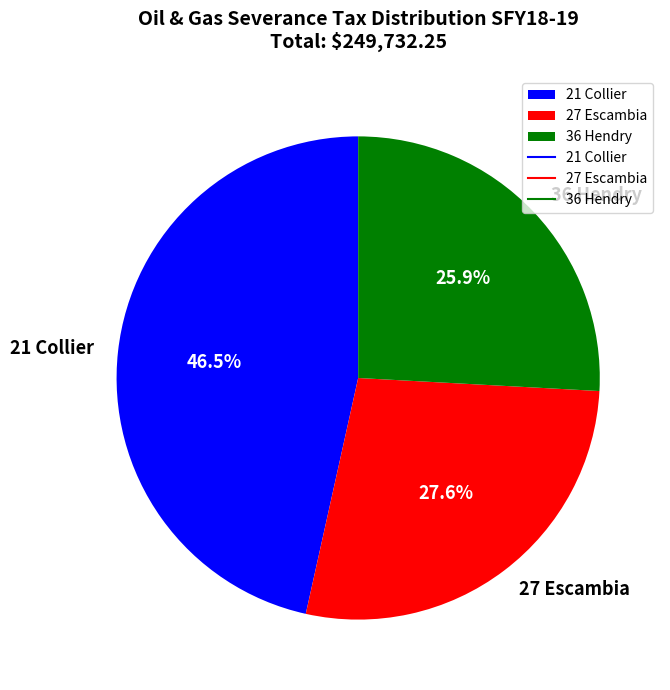

True or false: 36 Hendry accounts for 26% of the total.

True